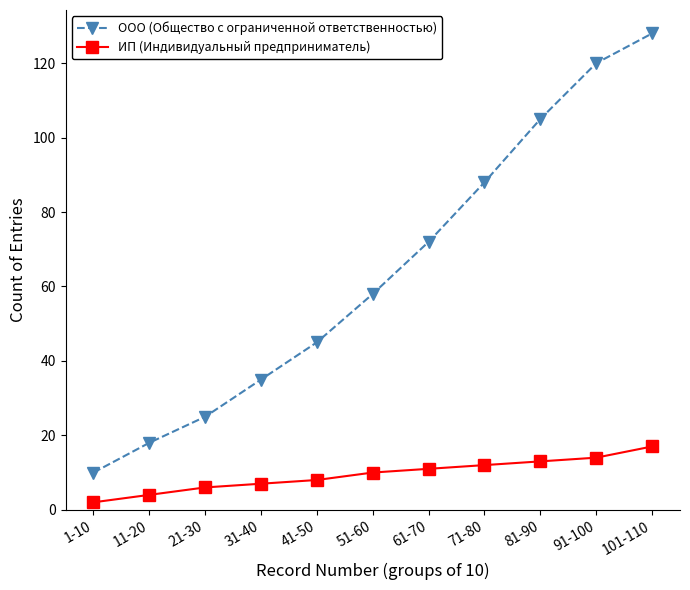

Reading left to right, list all the values displayed in this chart.

ООО (Общество с ограниченной ответственностью): 1-10=10	11-20=18	21-30=25	31-40=35	41-50=45	51-60=58	61-70=72	71-80=88	81-90=105	91-100=120	101-110=128
ИП (Индивидуальный предприниматель): 1-10=2	11-20=4	21-30=6	31-40=7	41-50=8	51-60=10	61-70=11	71-80=12	81-90=13	91-100=14	101-110=17